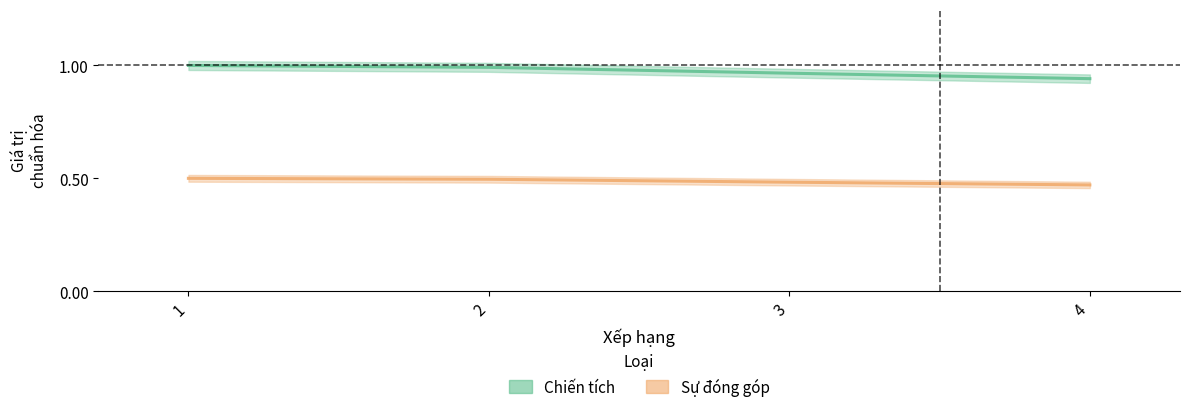

Reading left to right, list all the values displayed in this chart.

Chiến tích: 1=1.0	2=1.0	3=1.0	4=0.9
Sự đóng góp: 1=0.5	2=0.5	3=0.5	4=0.5